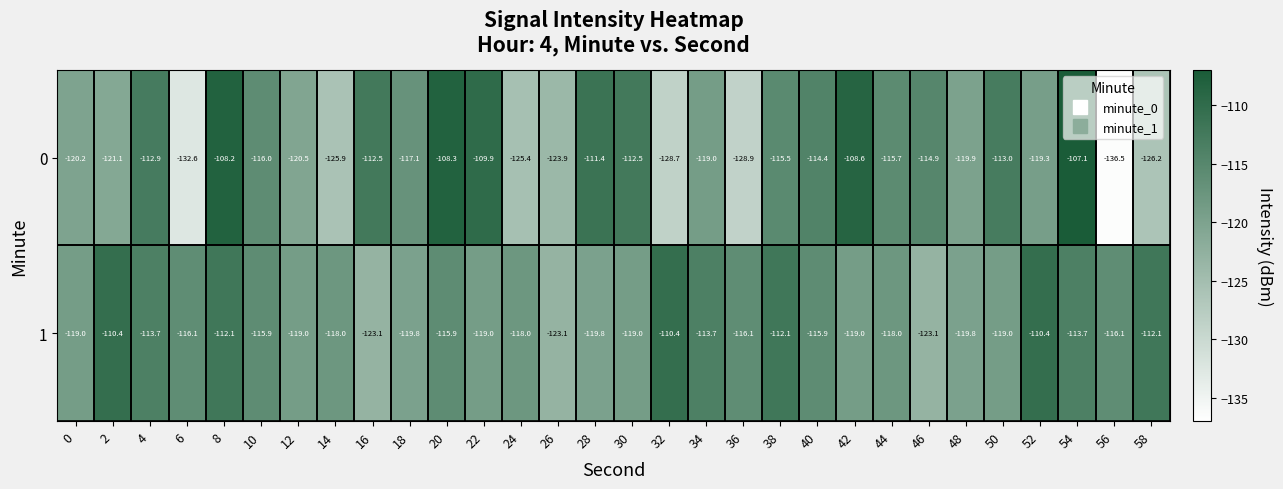

List the series in order of their peak value, highest first.

0, 1